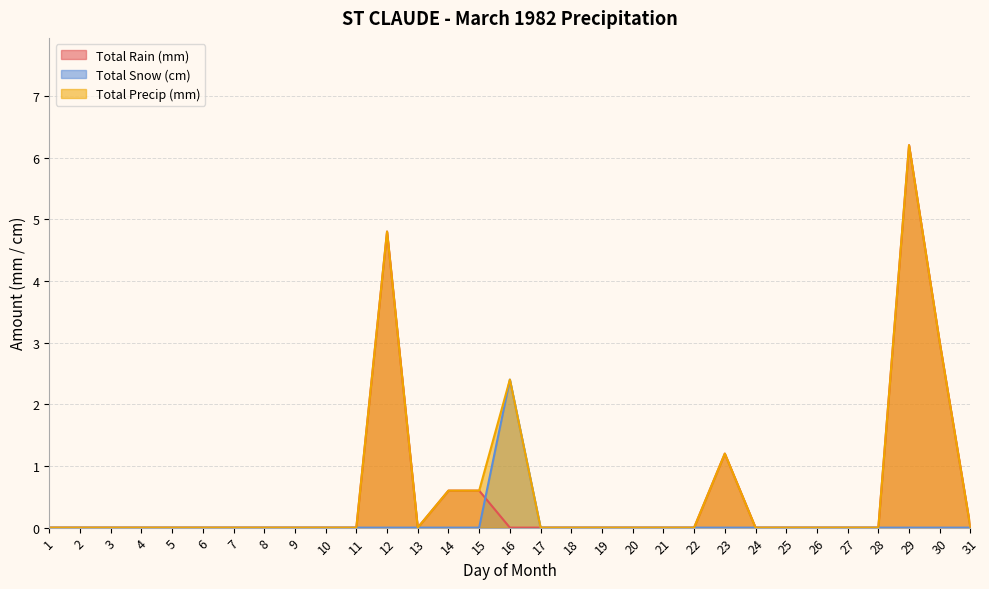

True or false: Total Snow (cm) has more than 1 points higher than both neighbors.

False